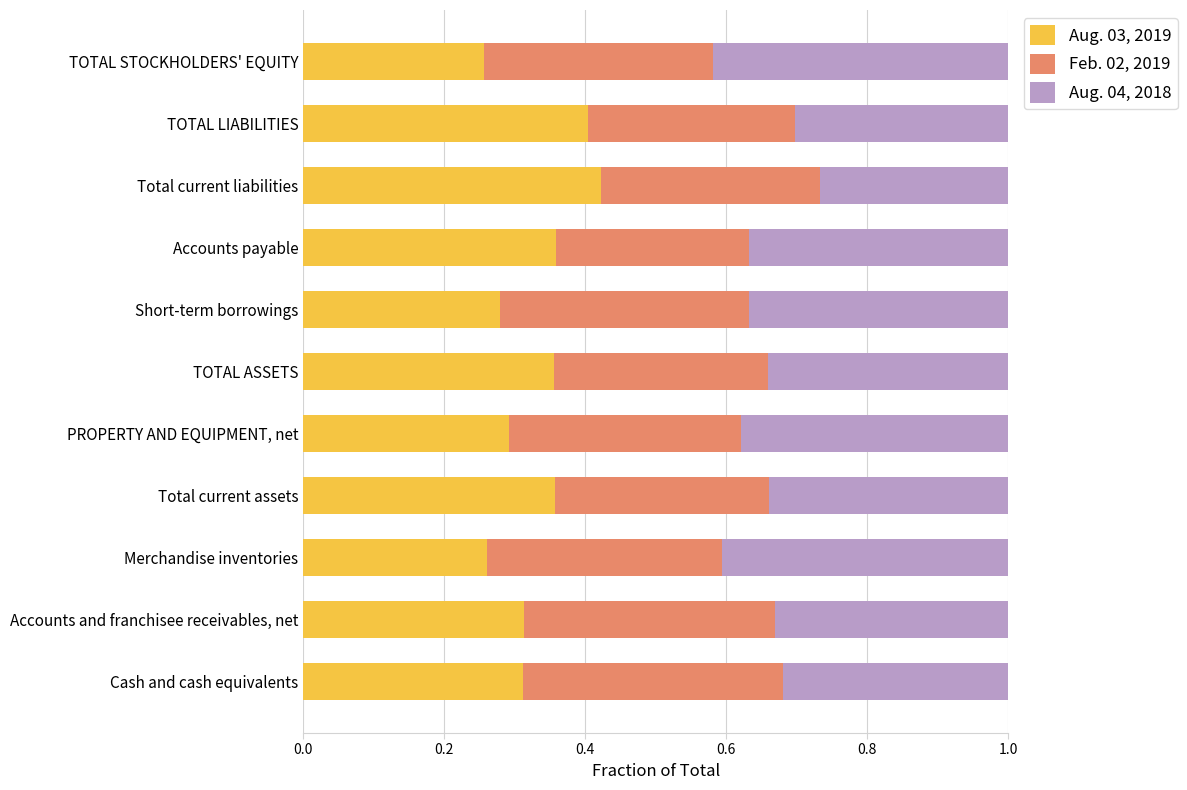

List the labels in order of Aug. 03, 2019 value, smallest first.

TOTAL STOCKHOLDERS' EQUITY, Merchandise inventories, Short-term borrowings, PROPERTY AND EQUIPMENT, net, Cash and cash equivalents, Accounts and franchisee receivables, net, TOTAL ASSETS, Total current assets, Accounts payable, TOTAL LIABILITIES, Total current liabilities